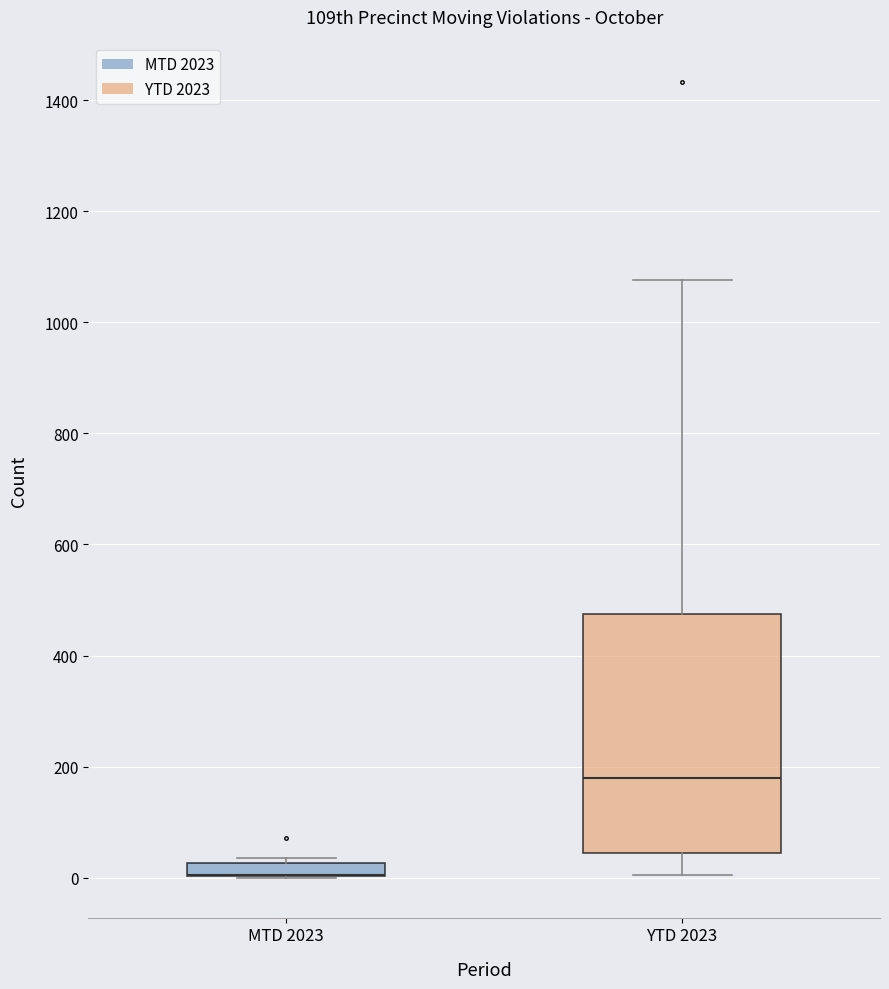

Which box is the tallest, from its lower edge to its upper edge?

YTD 2023